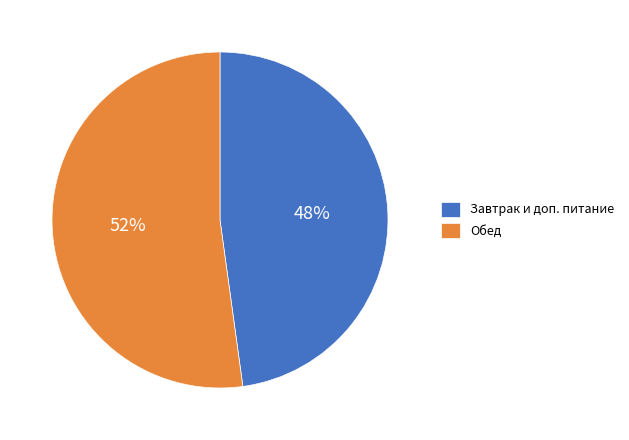

Is the sum of Обед and Завтрак и доп. питание greater than half?

Yes